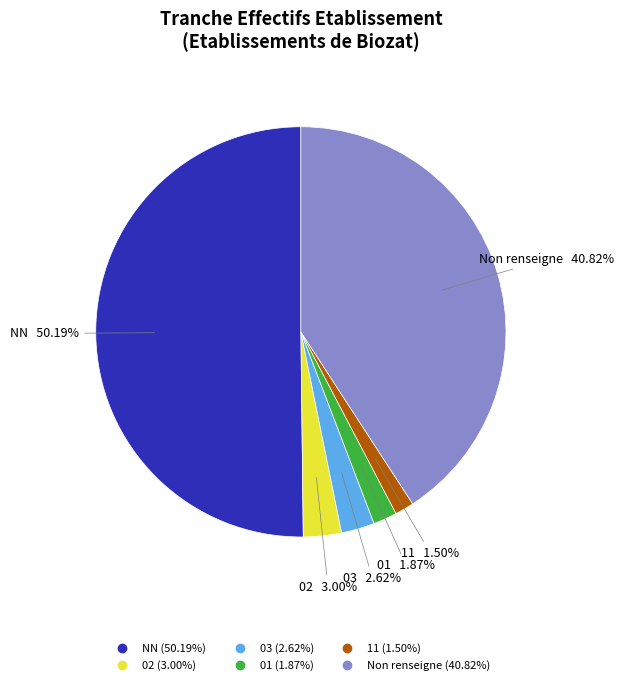

Which category has the smallest portion of the pie?

11